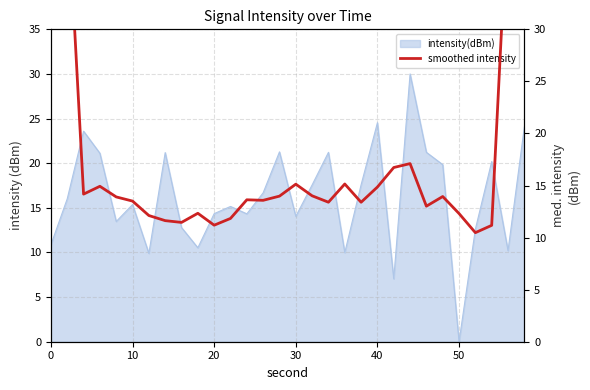

What is the difference between the maximum and minimum values?

61.0